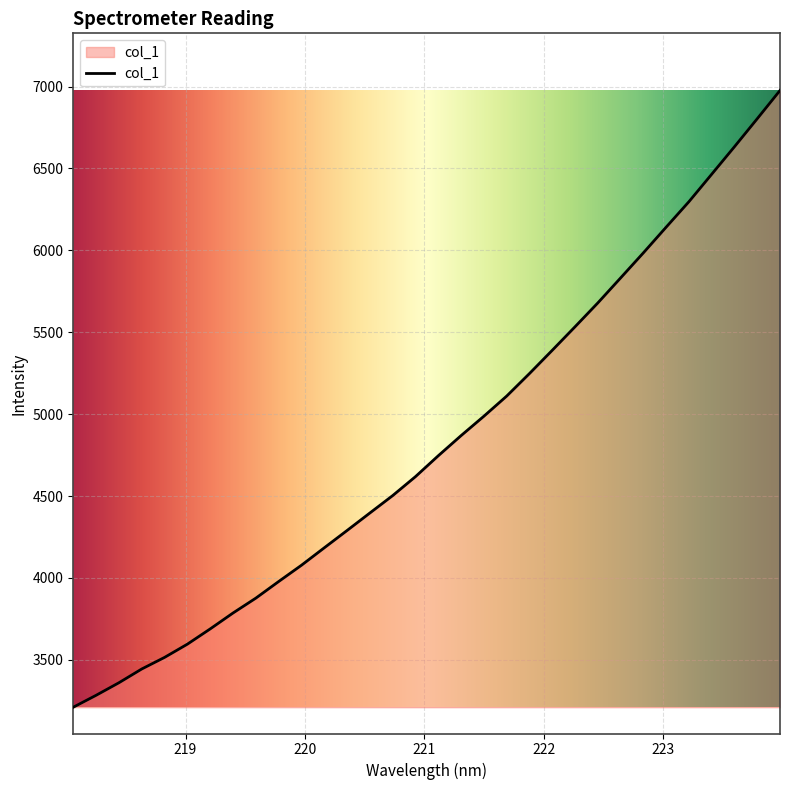

What is the greatest value displayed?

6976.4